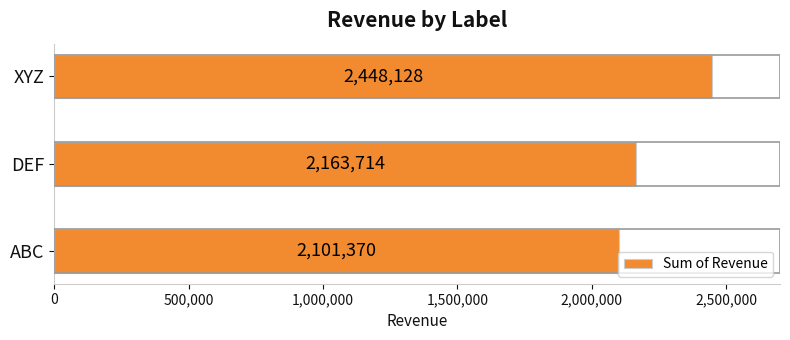

Approximately how many times larger is the value at DEF compared to ABC?

1.0